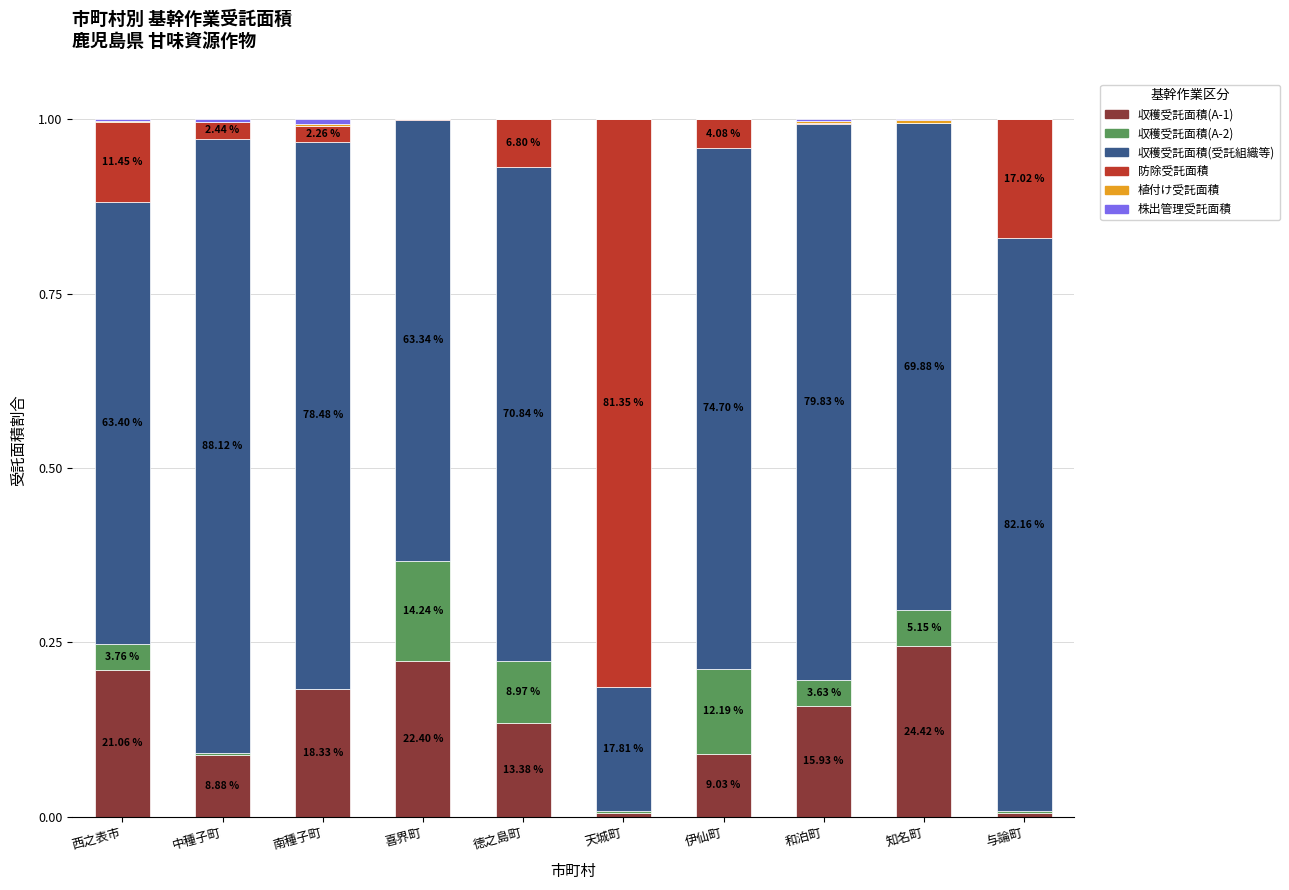

Are the bars grouped side by side (vs. stacked)?

No